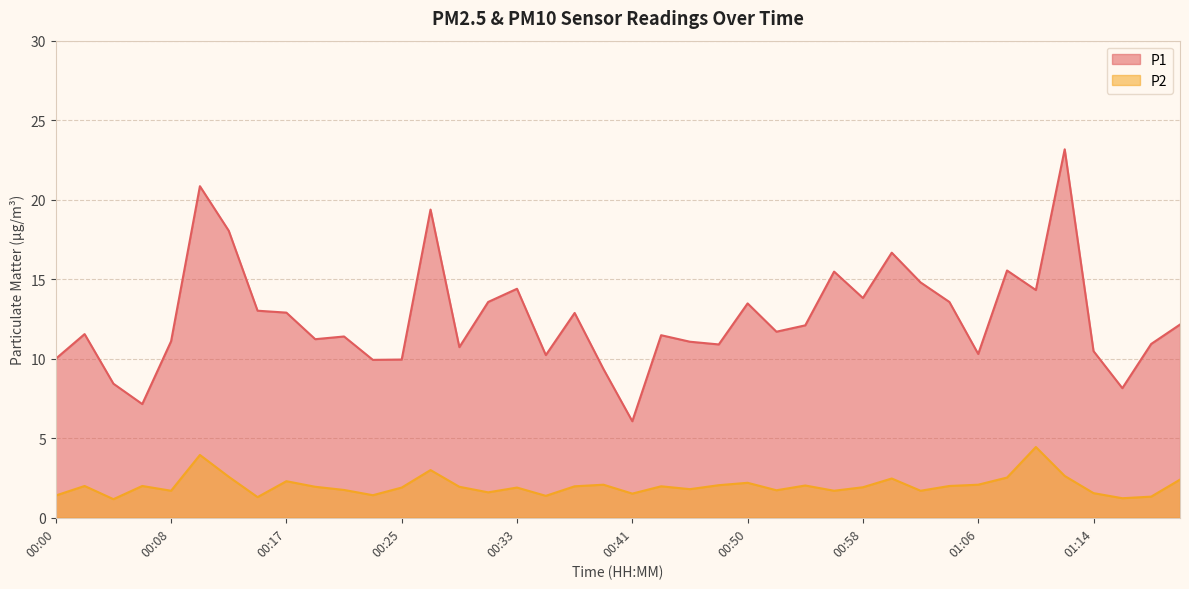

Does the chart display data point markers on the line(s)?

No